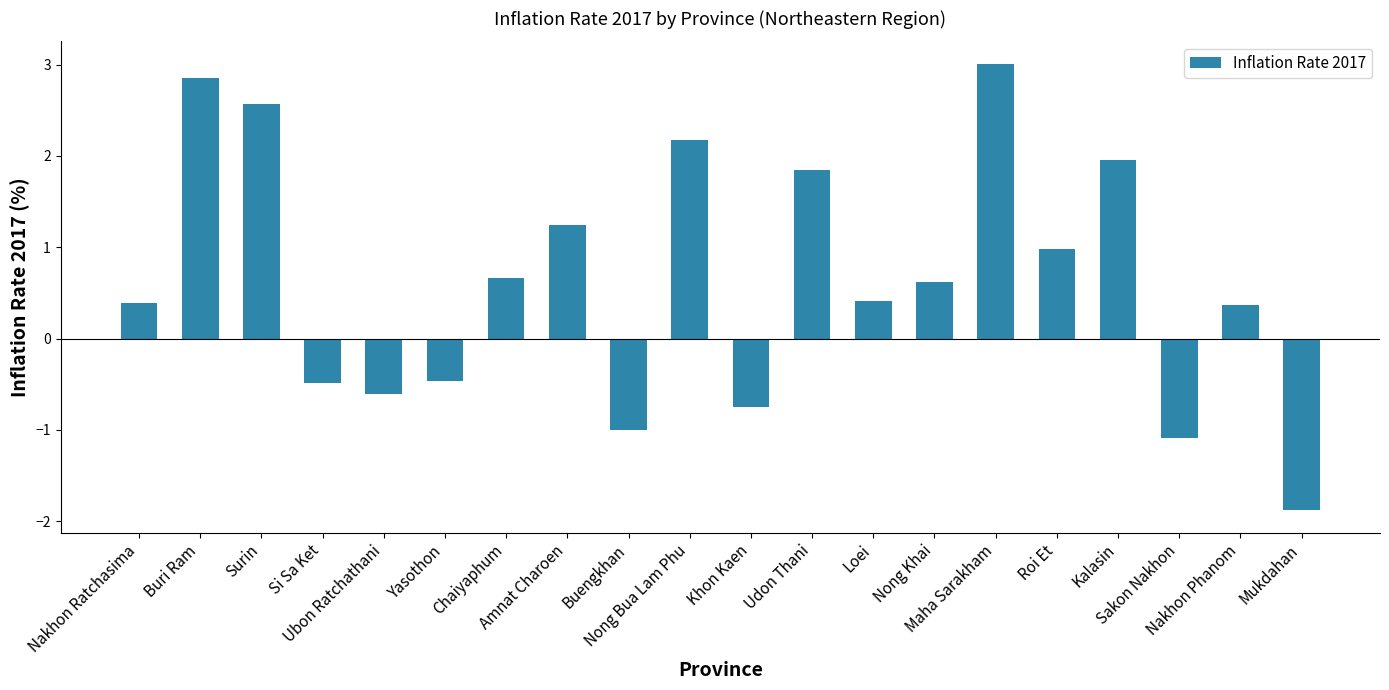

How many data points are less than 0?

7